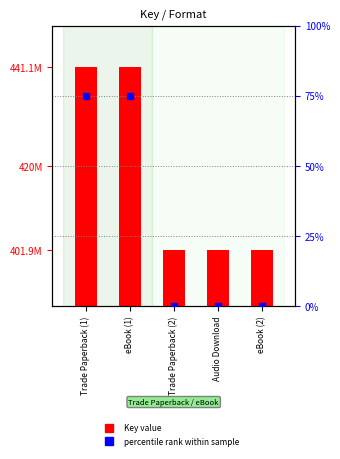

At how many categories does at least one series exceed 368736428?

5